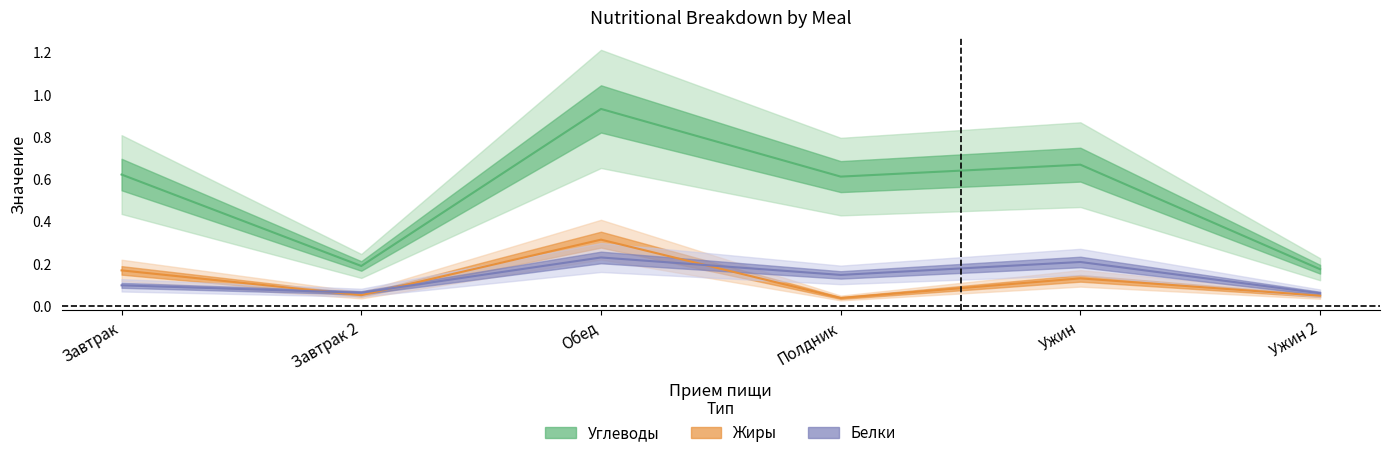

The Углеводы series shows 0.2 at Завтрак. True or false?

False